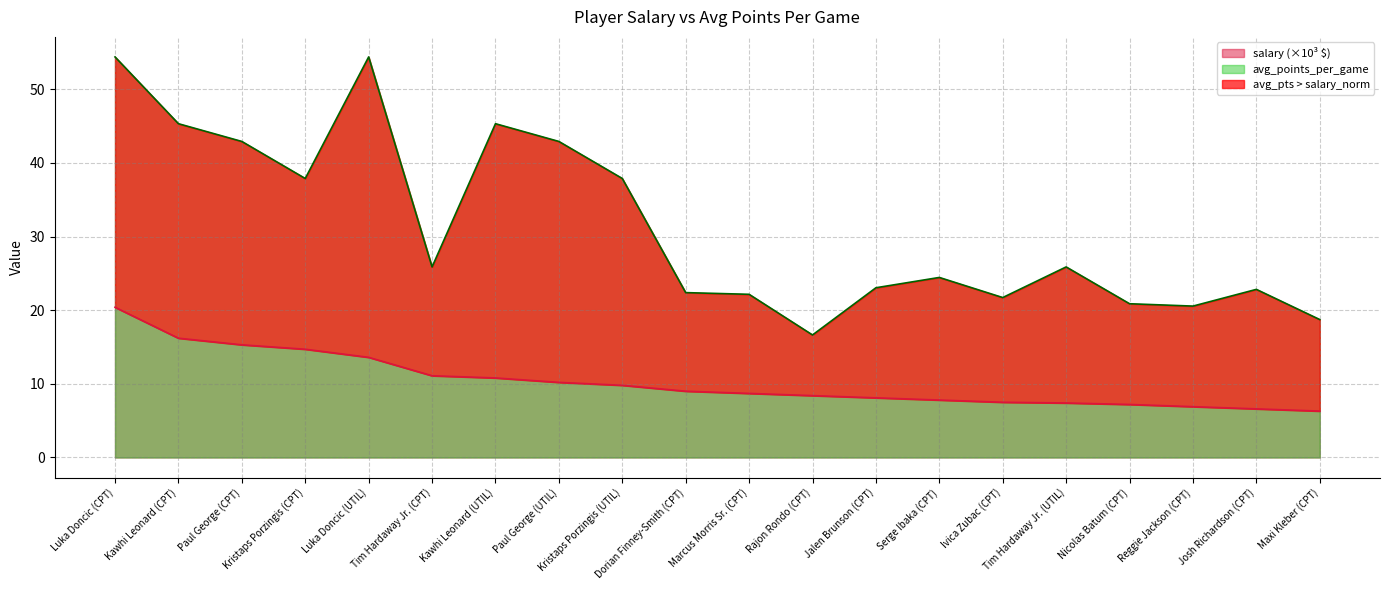

What is the smallest value displayed?

6.3